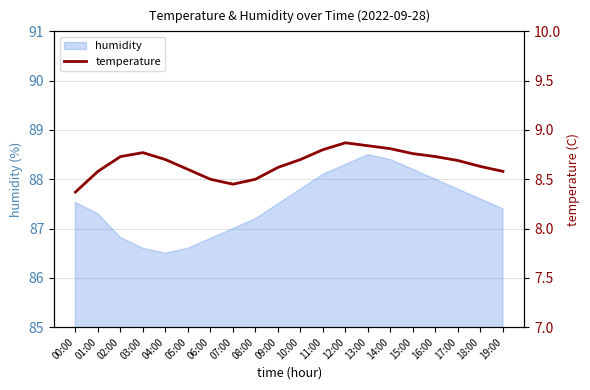

What is the minimum value for humidity?

86.5